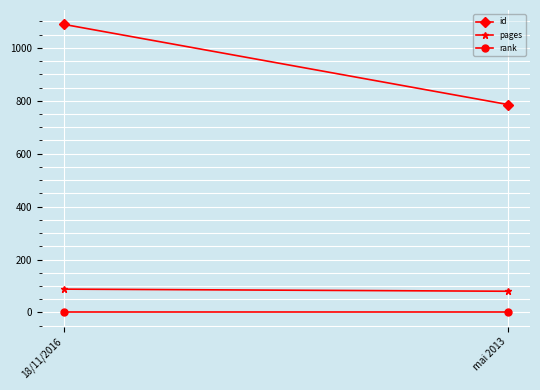

Which category has the highest value across all series?

18/11/2016